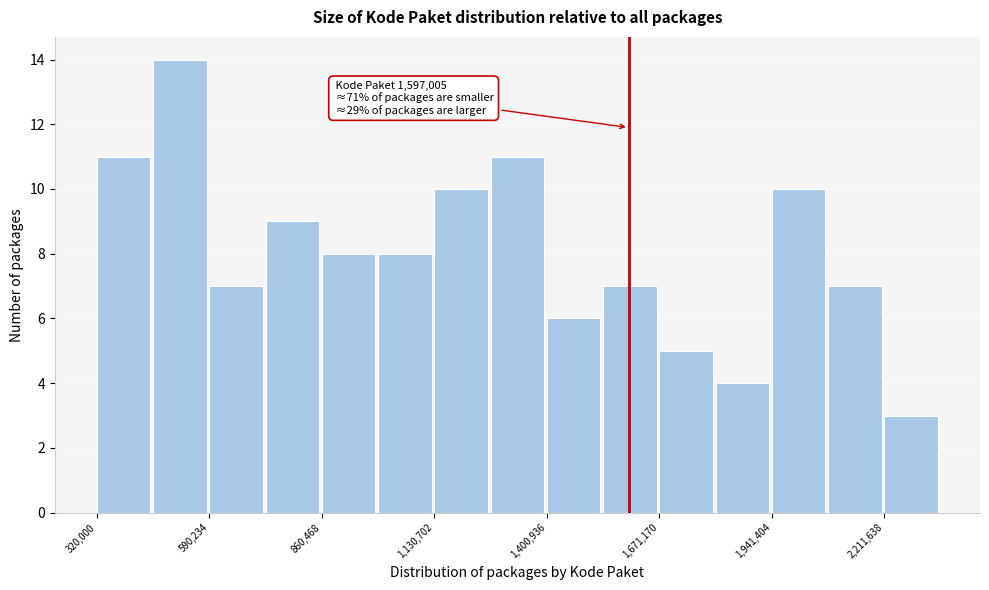

Read against the x-axis, roughly where is the centre of the tallest bar?

500000